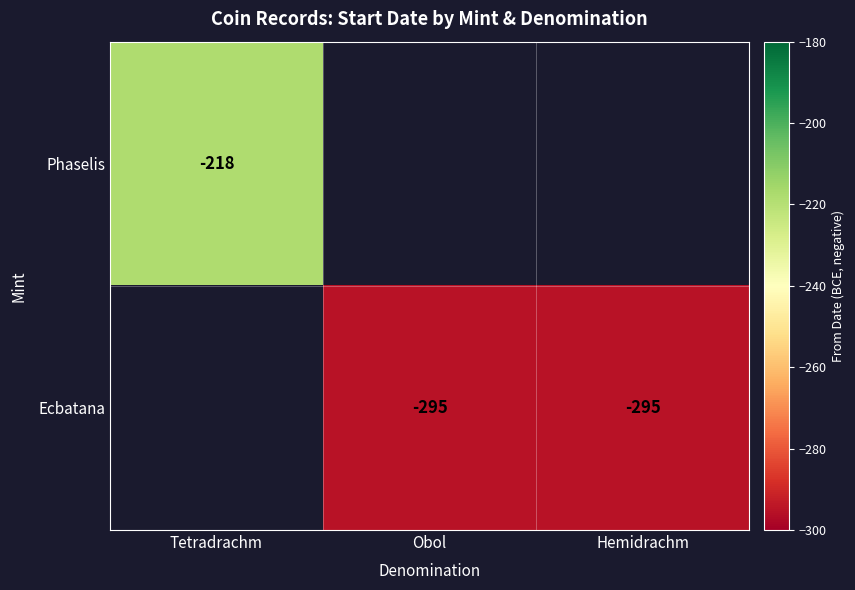

True or false: Ecbatana has a value of -490 at Hemidrachm.

False